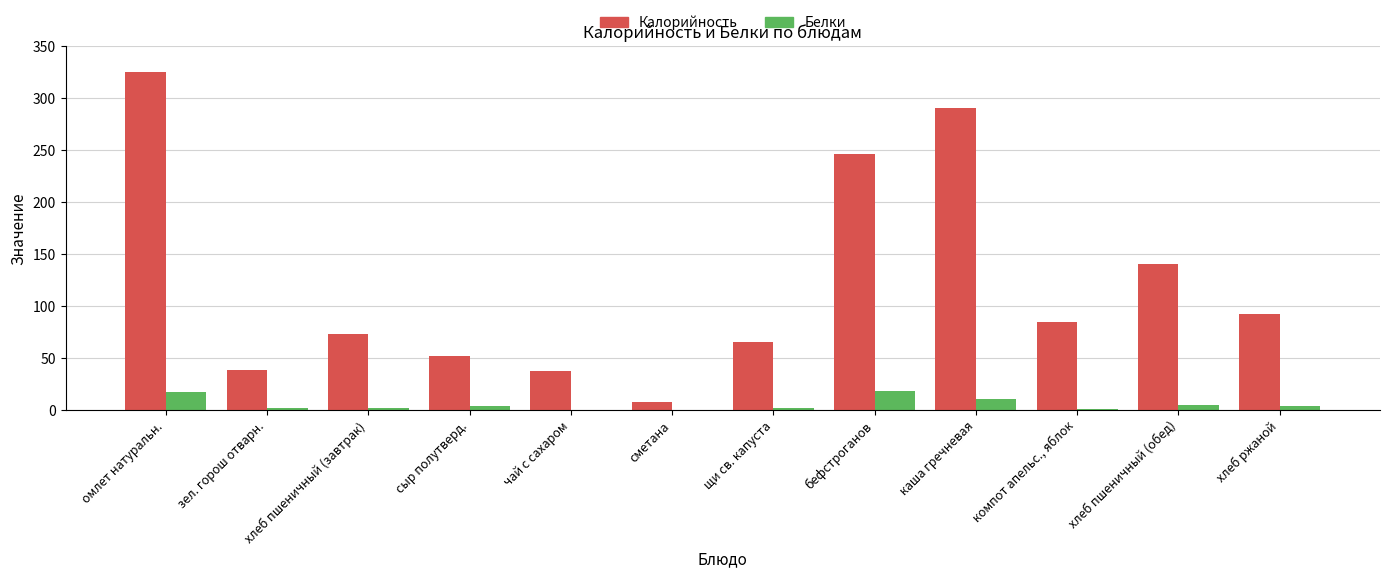

The value of Калорийность at сметана is 7.9. True or false?

True